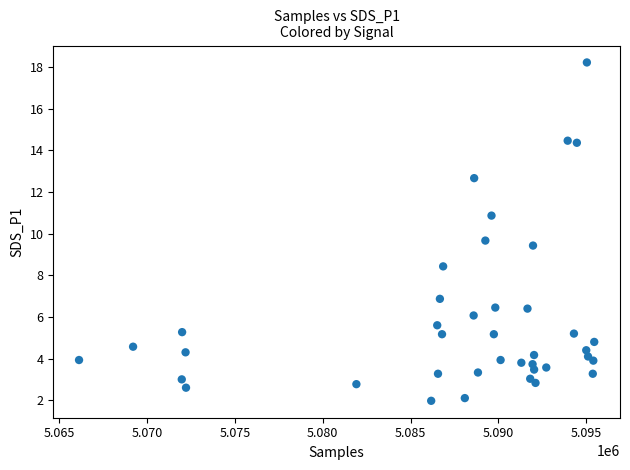

What is the range of Y values (max minus min)?

16.3